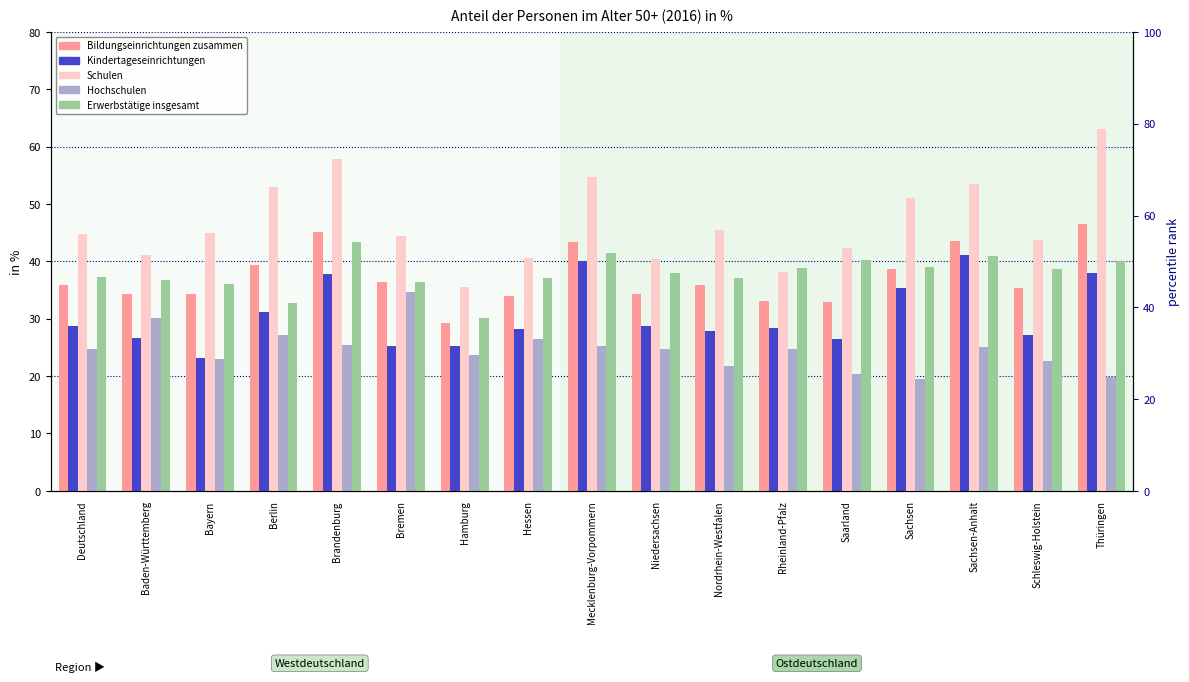

What value does the Hochschulen series have at Berlin?

27.2